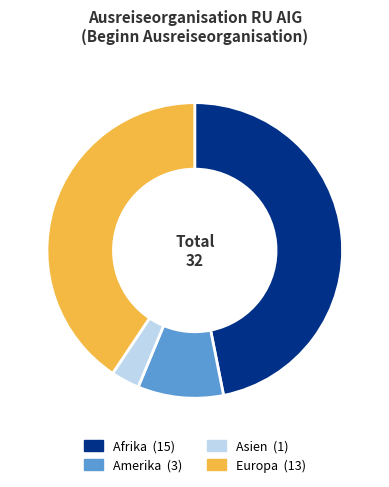

Is there a majority slice in this chart?

No